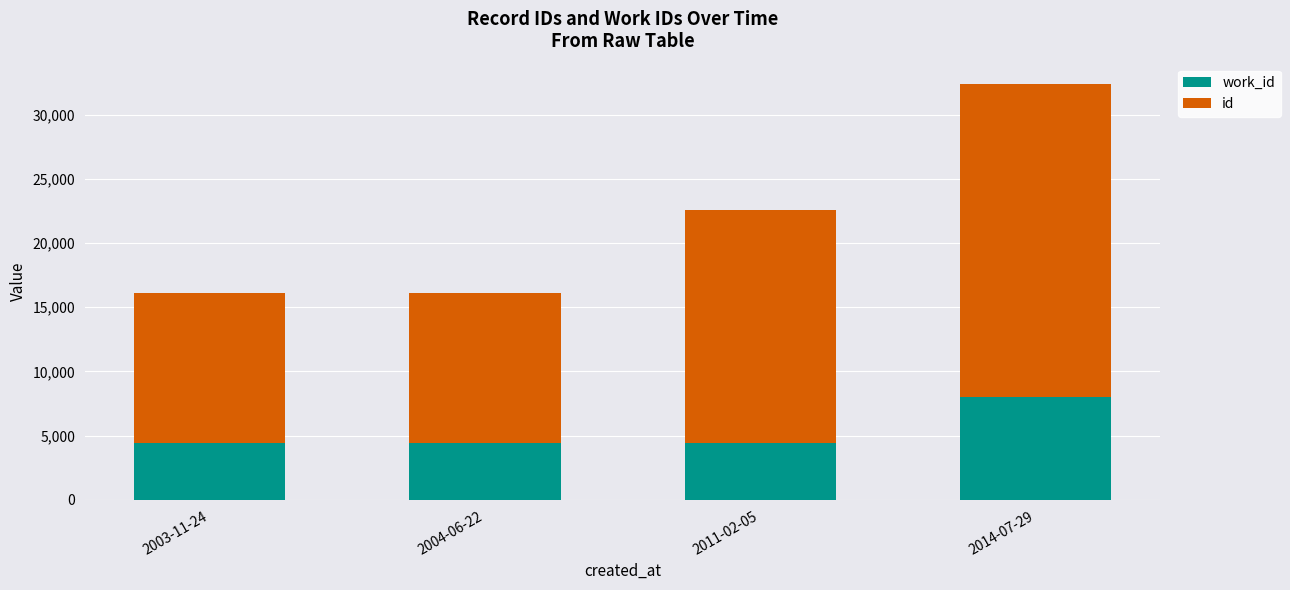

Does the chart contain stacked bars?

Yes